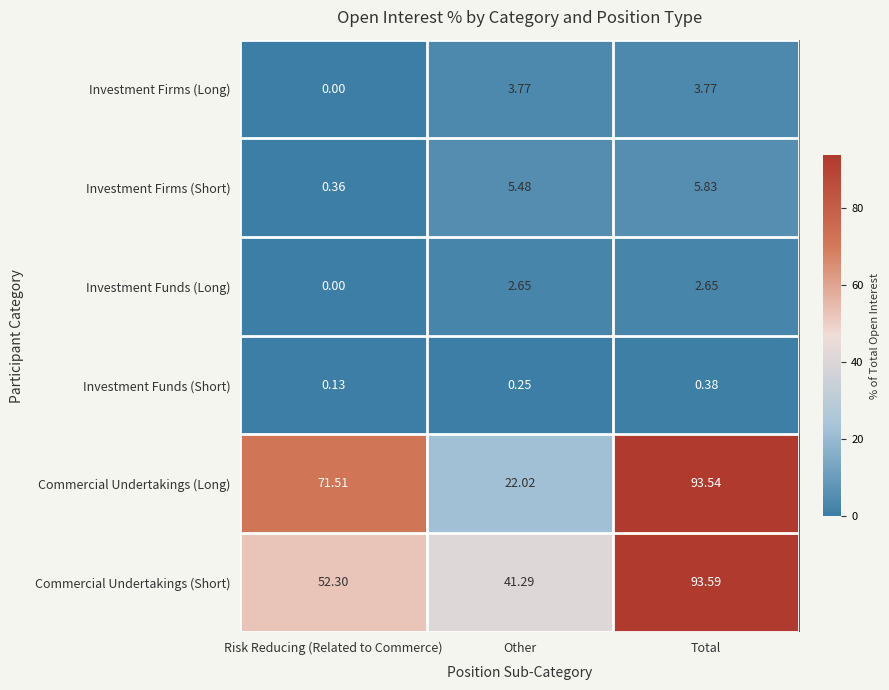

Which category has the lowest value in the Commercial Undertakings (Long) series?

Other